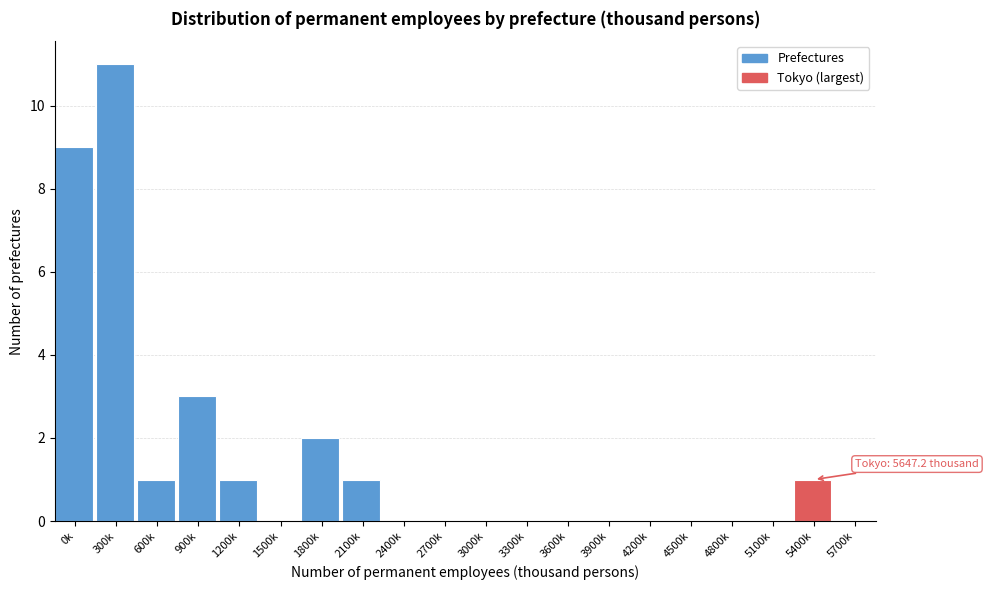

Reading left to right, transcribe all the data shown in this chart.

0k=9	300k=11	600k=1	900k=3	1200k=1	1500k=0	1800k=2	2100k=1	2400k=0	2700k=0	3000k=0	3300k=0	3600k=0	3900k=0	4200k=0	4500k=0	4800k=0	5100k=0	5400k=1	5700k=0